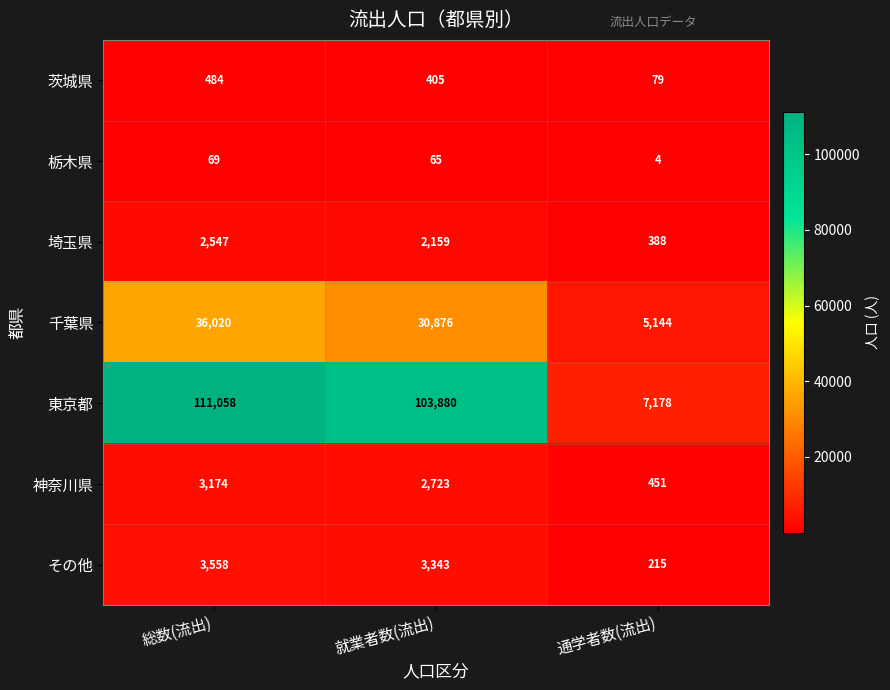

The 茨城県 series shows 484 at 総数(流出). True or false?

True